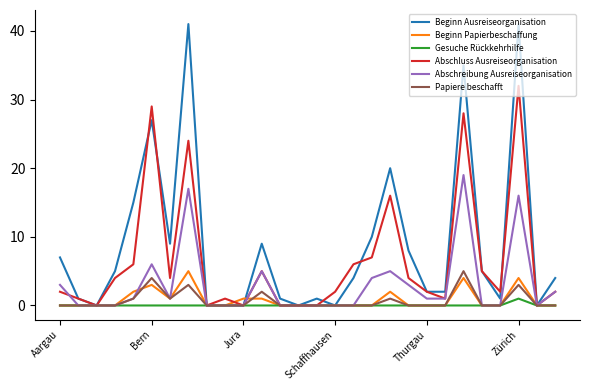

Which series has the widest spread of values?

Beginn Ausreiseorganisation